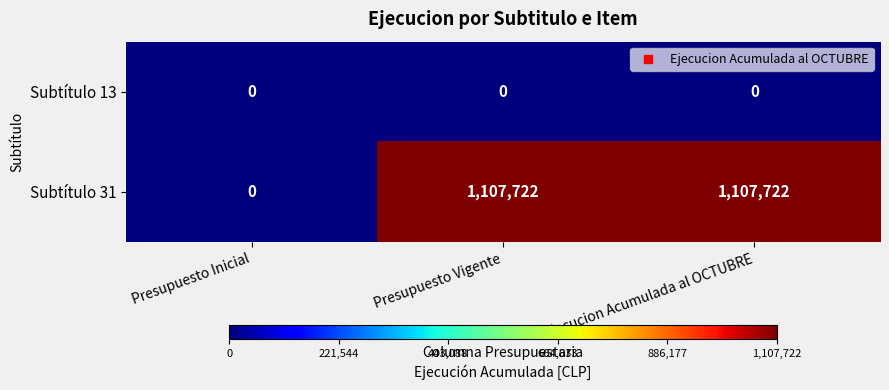

Reading right to left, what are all the values shown in this chart?

Subtítulo 13: 0	0	0
Subtítulo 31: 1107722	1107722	0